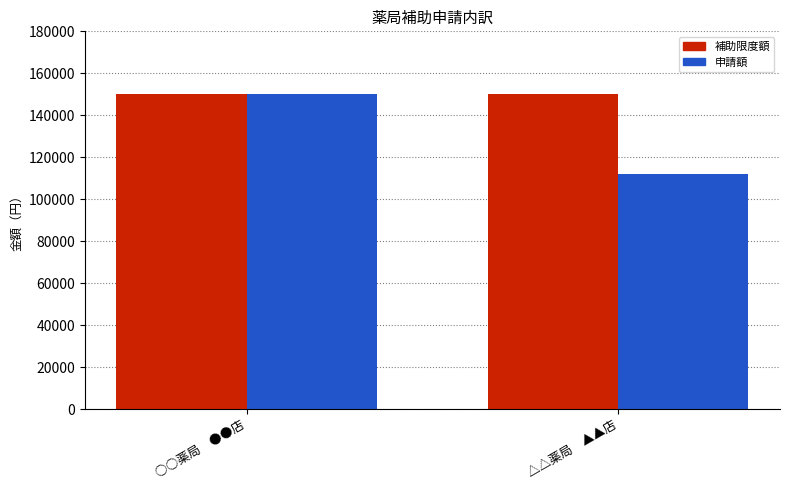

What is the minimum value shown in the chart?

112000